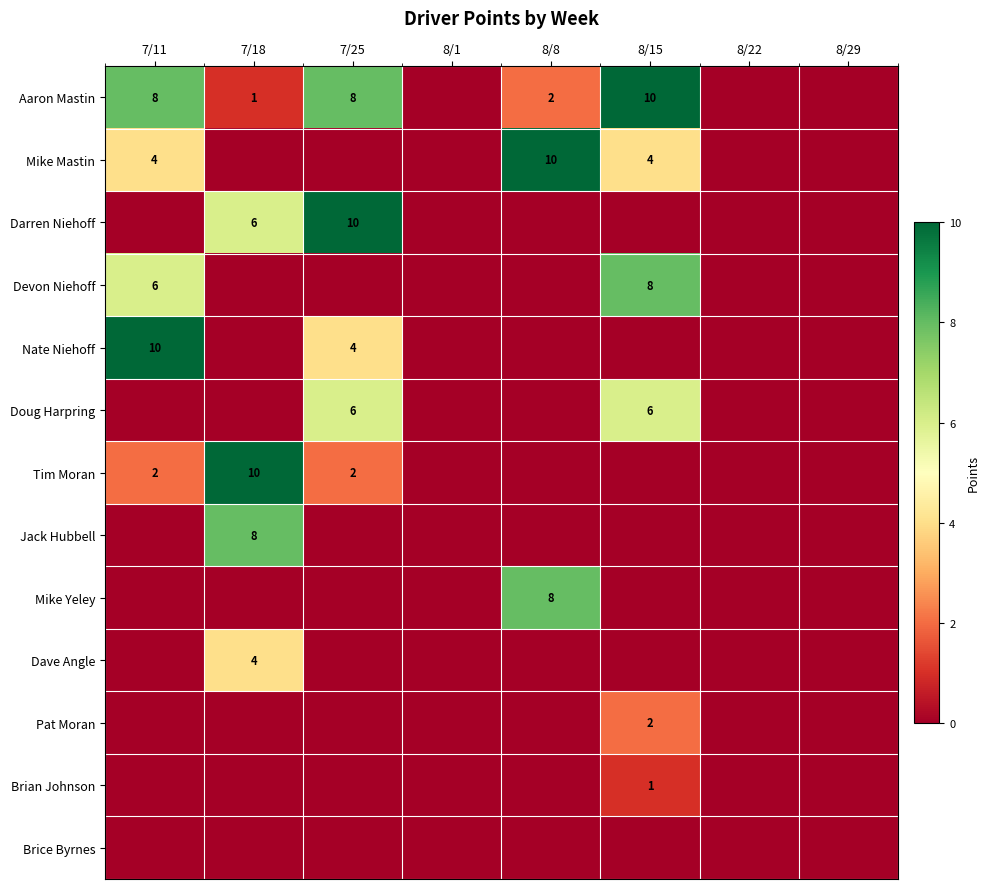

What is the total value across all series at 7/25?

30